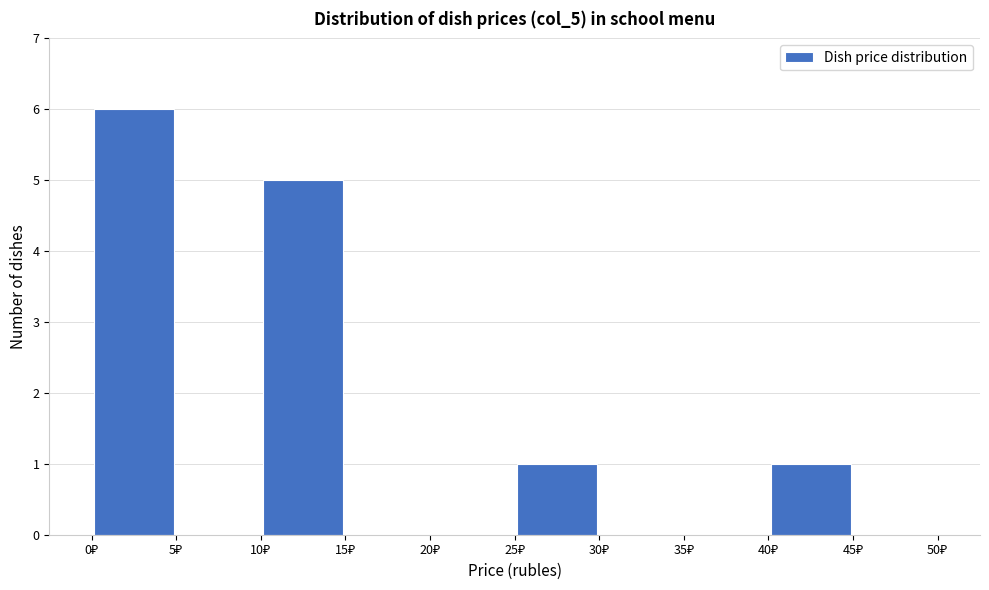

Reading left to right, list every bar in this chart as the range it spans on the x-axis followed by its height. The values are not printed on the chart, so give them approximately, as read against the axis.

0 to 5: 6
5 to 10: 0
10 to 15: 5
15 to 20: 0
20 to 25: 0
25 to 30: 1
30 to 35: 0
35 to 40: 0
40 to 45: 1
45 to 50: 0